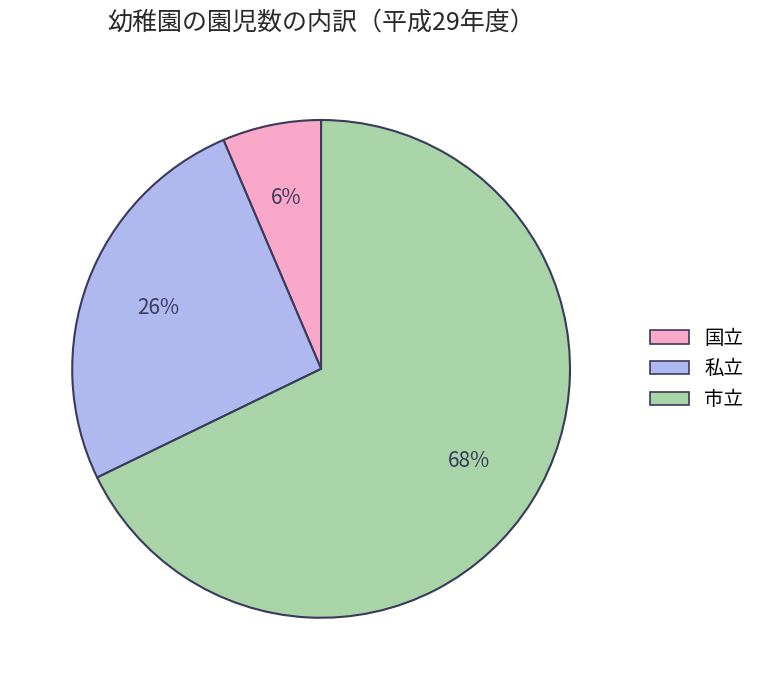

Which slice is the smallest?

国立